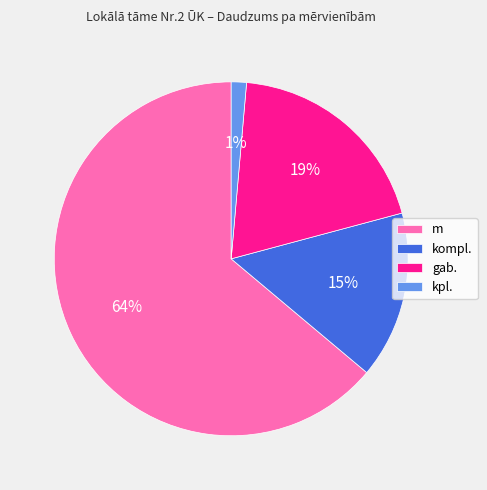

To the nearest percent, what is the difference between the kompl. and gab. slice percentages?

4%